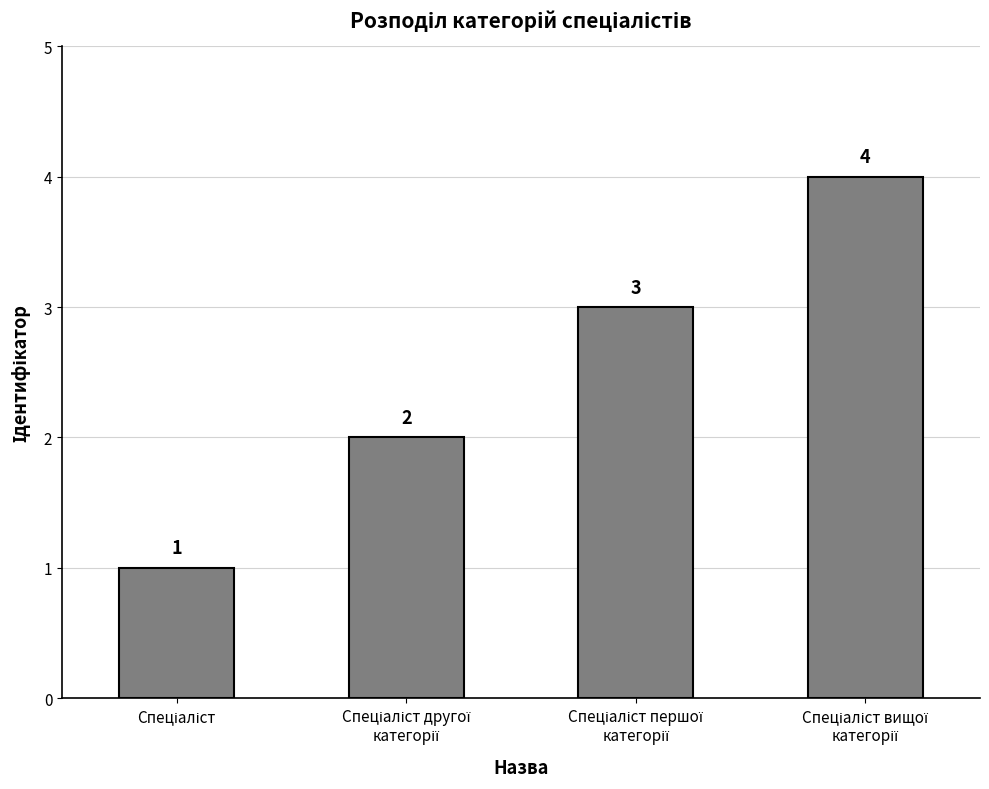

What is the minimum value shown in the chart?

1